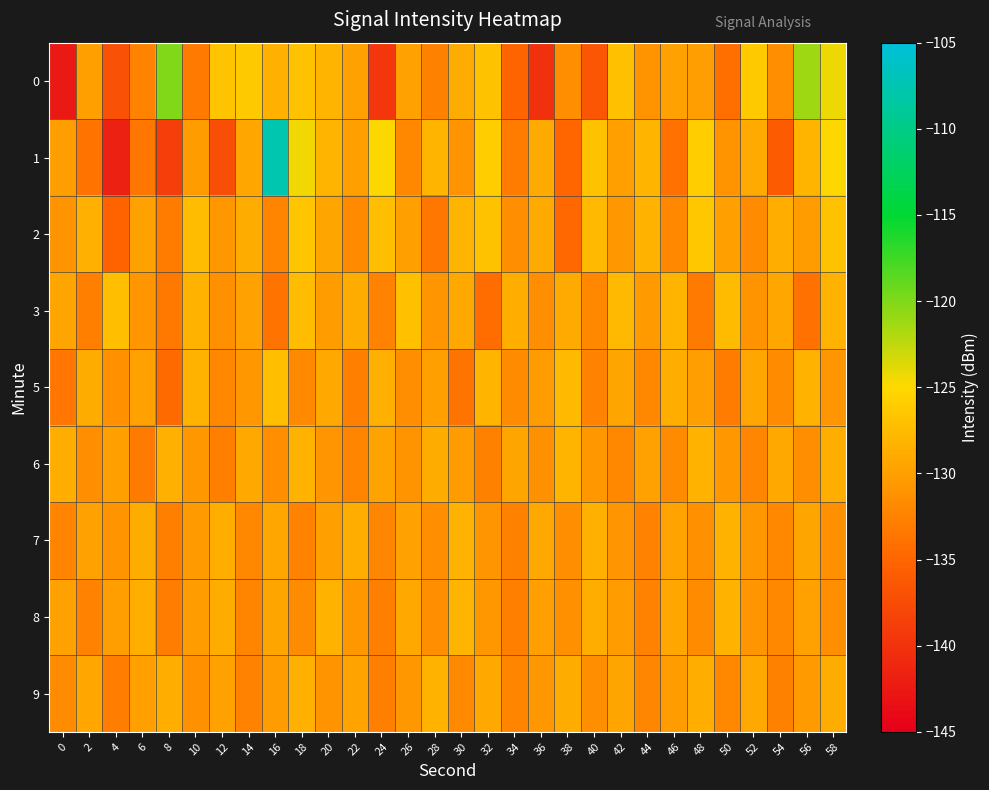

What is the difference between the highest and lowest values at 52?

5.8